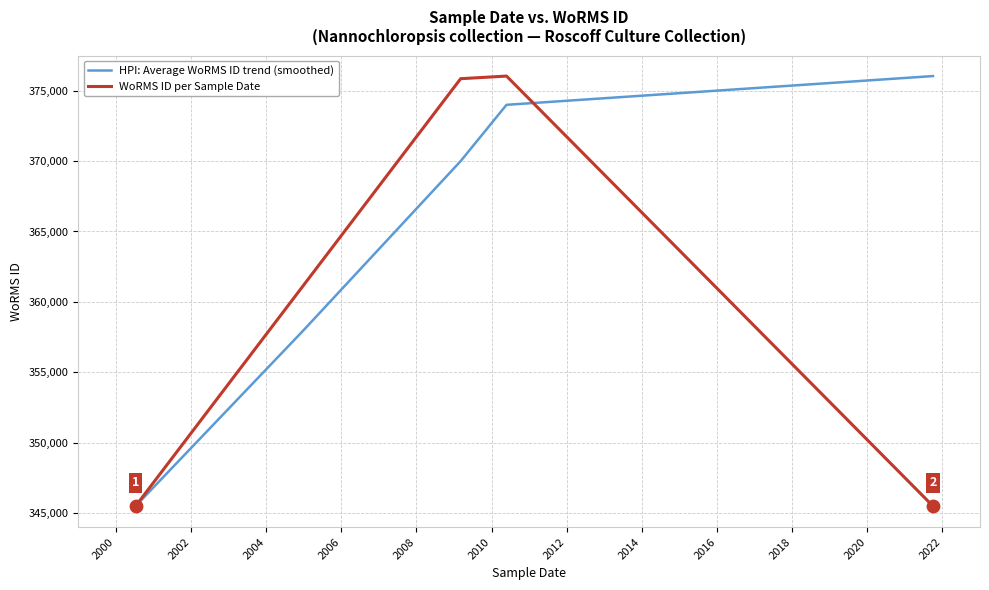

Between 26-05-2010 and 01-10-2021, which is larger?

26-05-2010